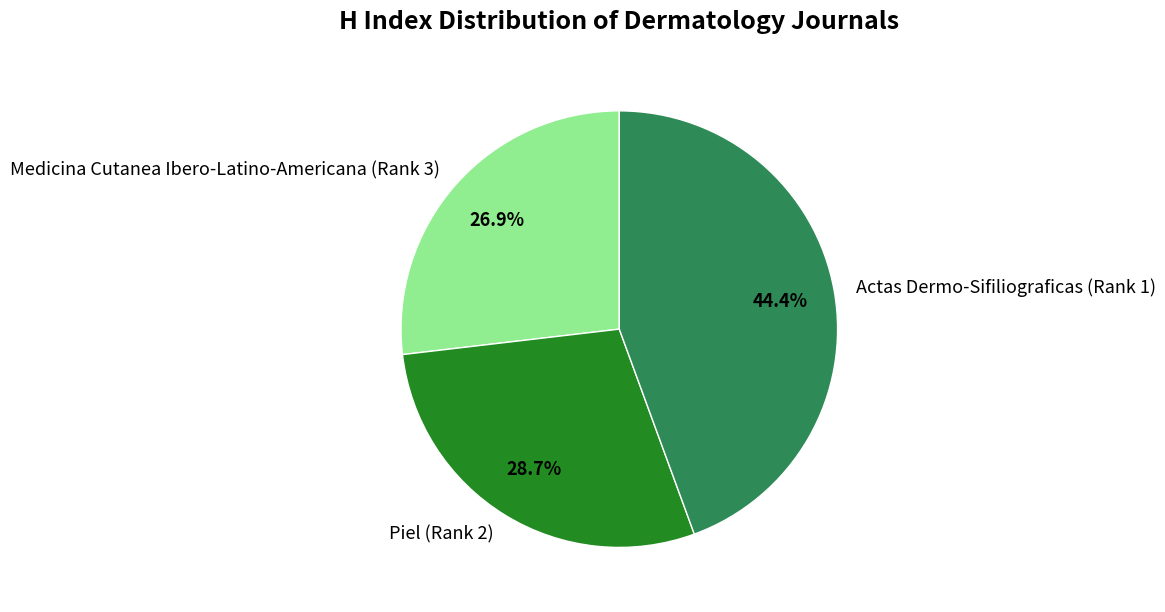

Is there any slice that represents more than half of the pie?

No